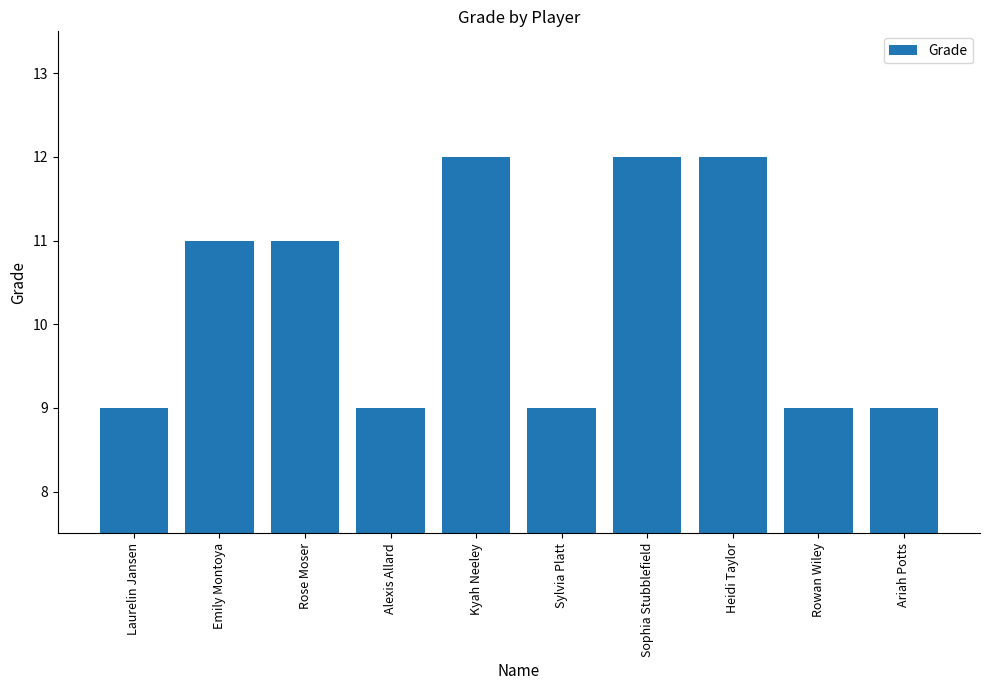

Reading left to right, list all the values displayed in this chart.

Laurelin Jansen=9	Emily Montoya=11	Rose Moser=11	Alexis Allard=9	Kyah Neeley=12	Sylvia Platt=9	Sophia Stubblefield=12	Heidi Taylor=12	Rowan Wiley=9	Ariah Potts=9